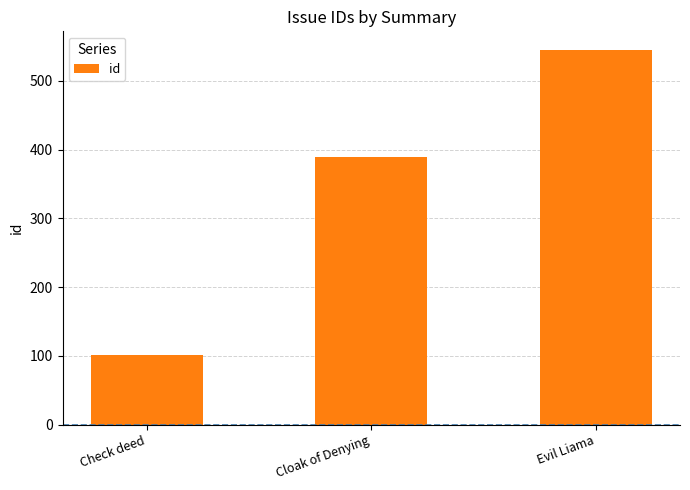

Rank the categories by value from highest to lowest.

Evil Liama, Cloak of Denying, Check deed